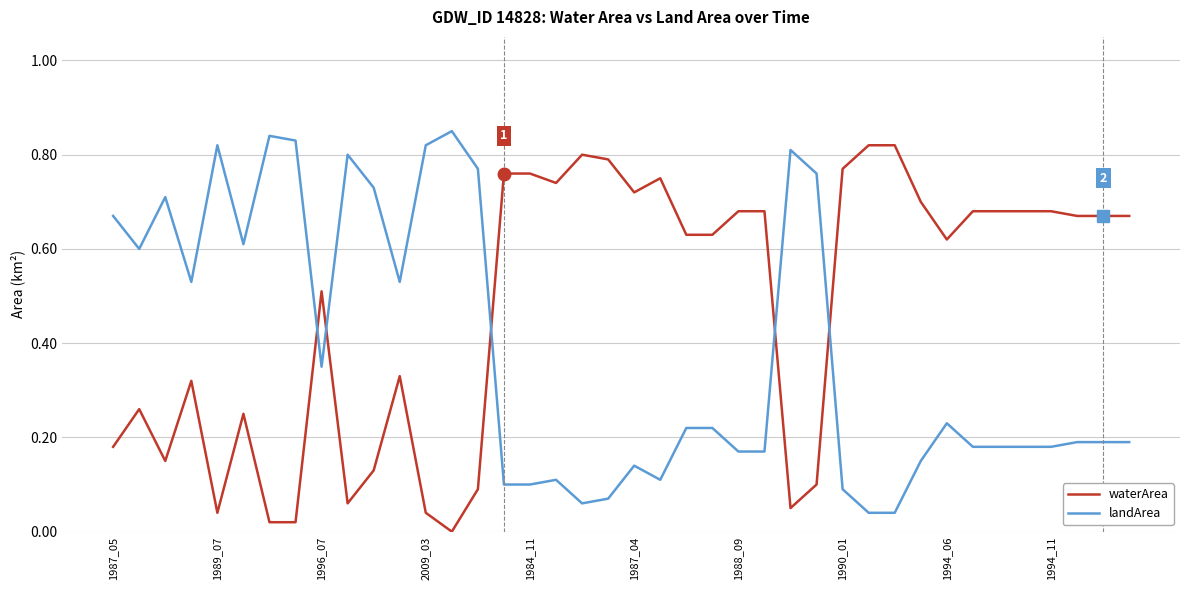

Rank the series by their average value, from highest to lowest.

waterArea, landArea